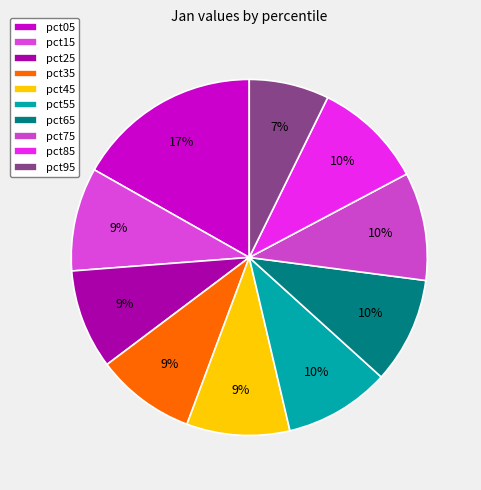

How many slices are in this pie chart?

10